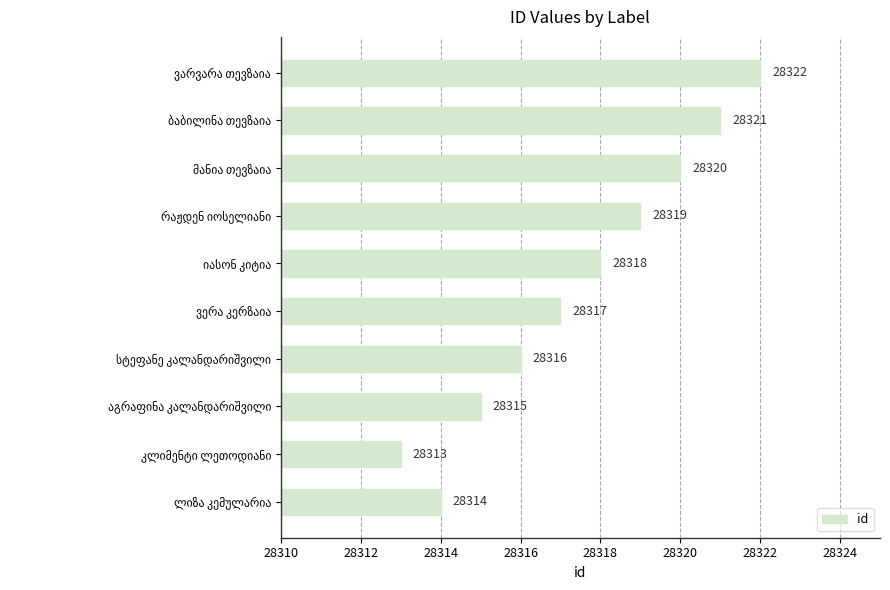

Reading top to bottom, extract all data points from this chart.

28322	28321	28320	28319	28318	28317	28316	28315	28313	28314